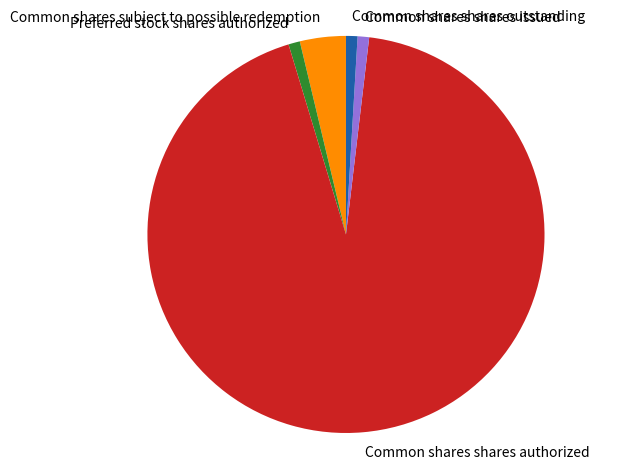

Is there a majority slice in this chart?

Yes